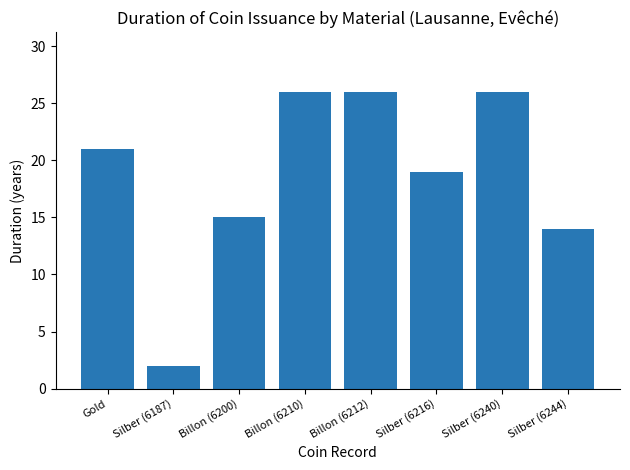

What is the change in value from Billon (6200) to Silber (6216)?

+4